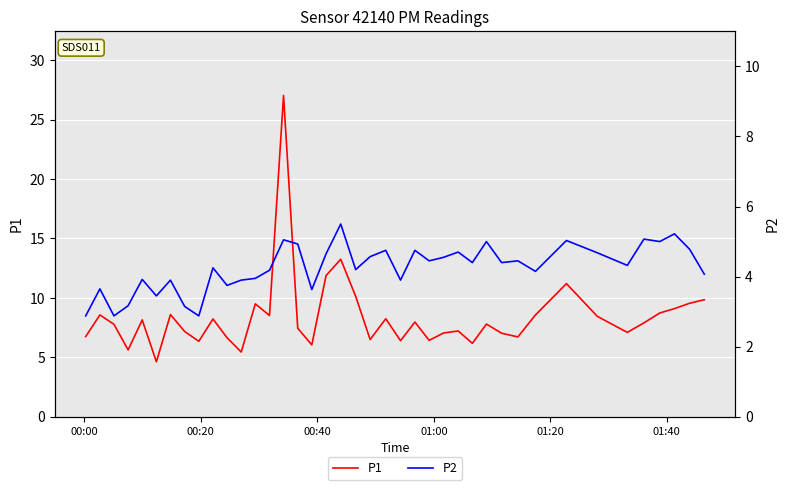

Which series has the widest spread of values?

P1